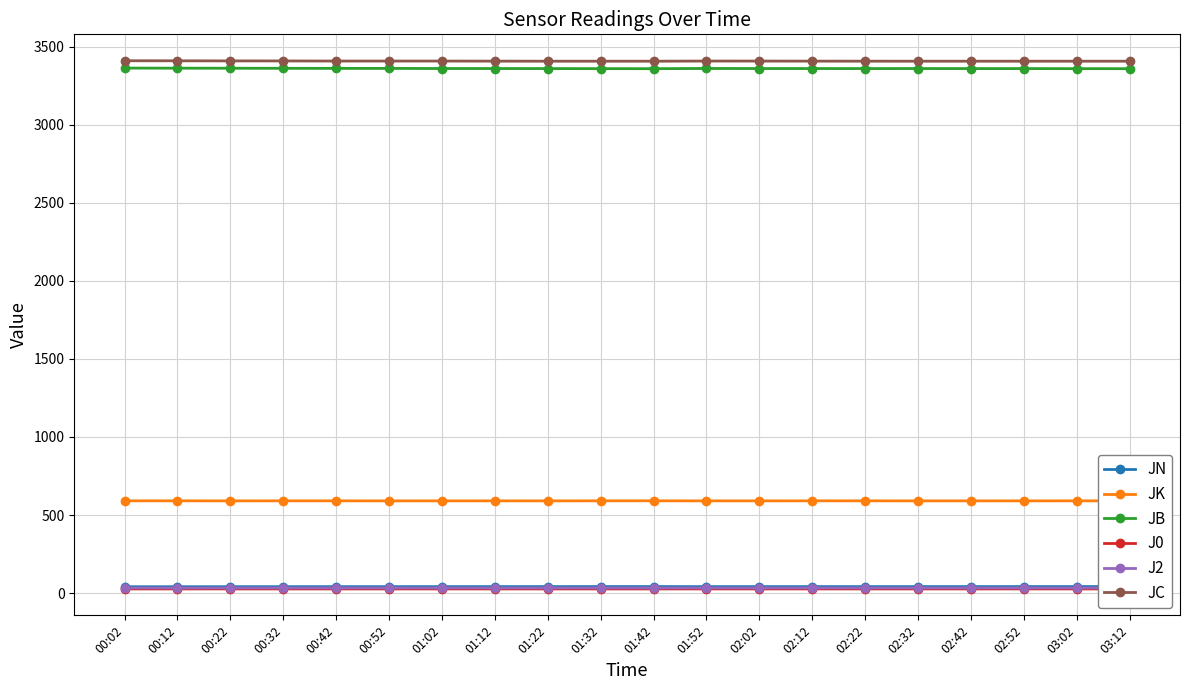

What is the label of the 9th point from the left?

01:22